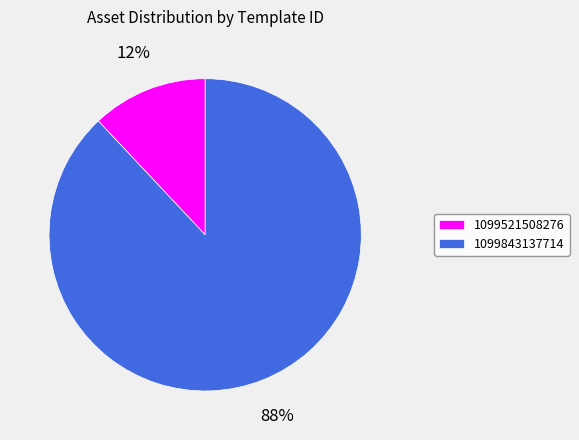

To the nearest percent, what is the average slice percentage?

50%